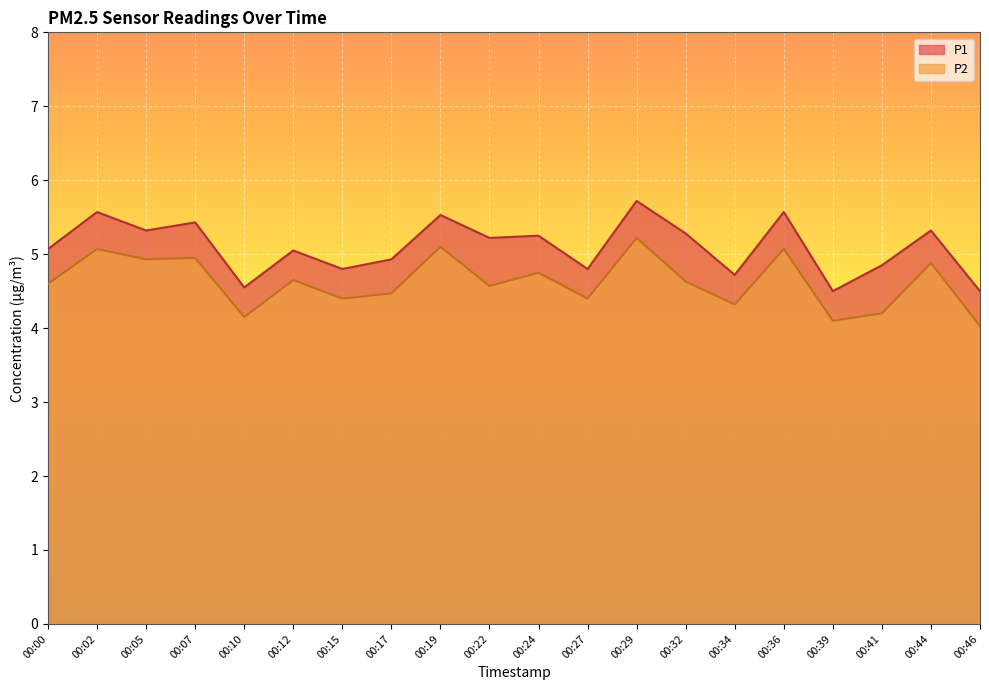

How many values in the P1 series are below 5?

8